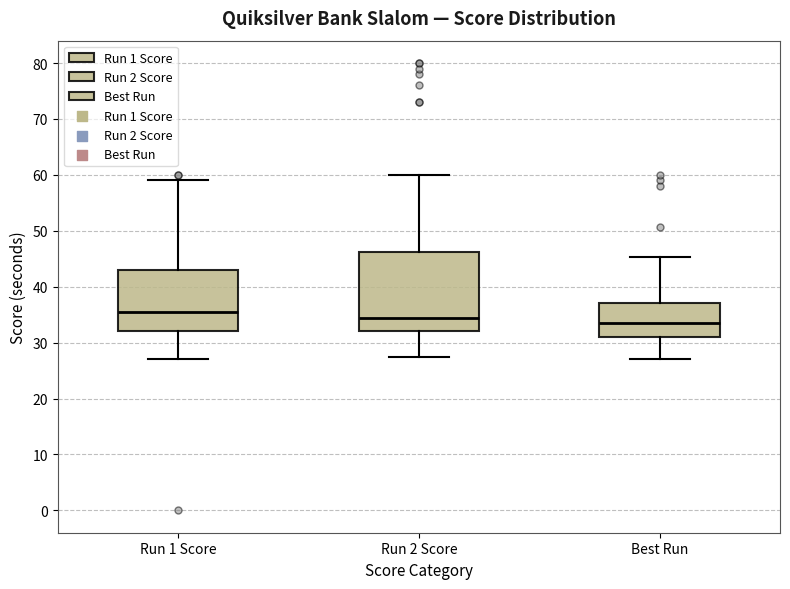

Which box is the tallest, from its lower edge to its upper edge?

Run 2 Score